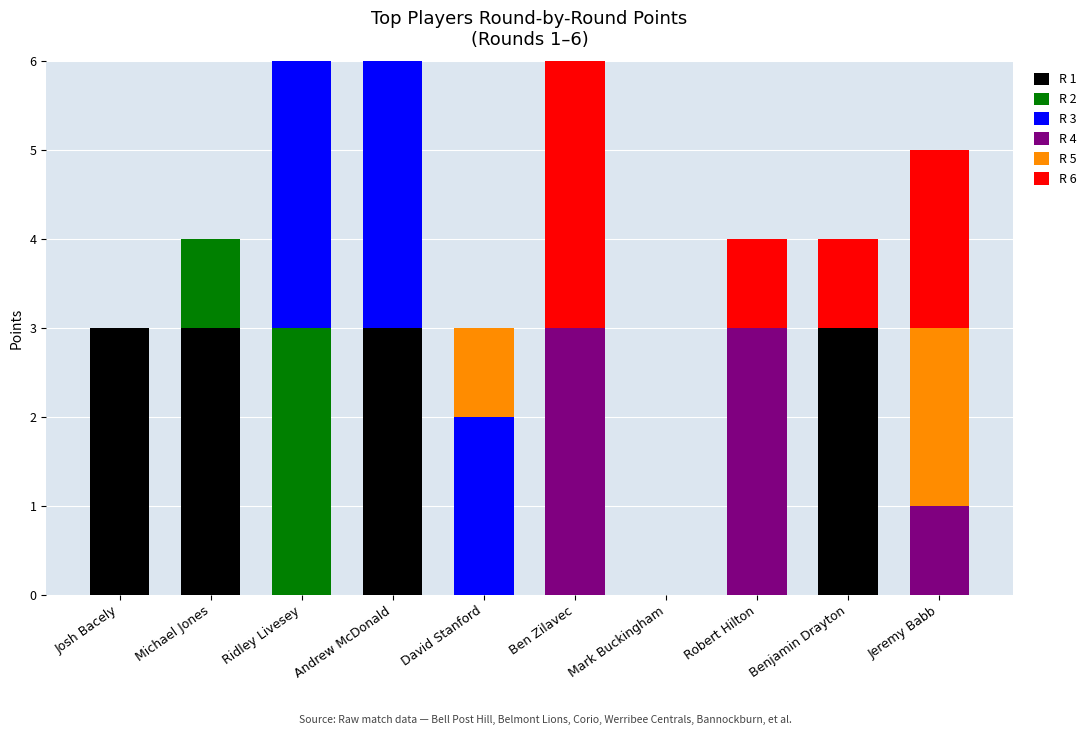

The value of R 1 at Robert Hilton is -2. True or false?

False